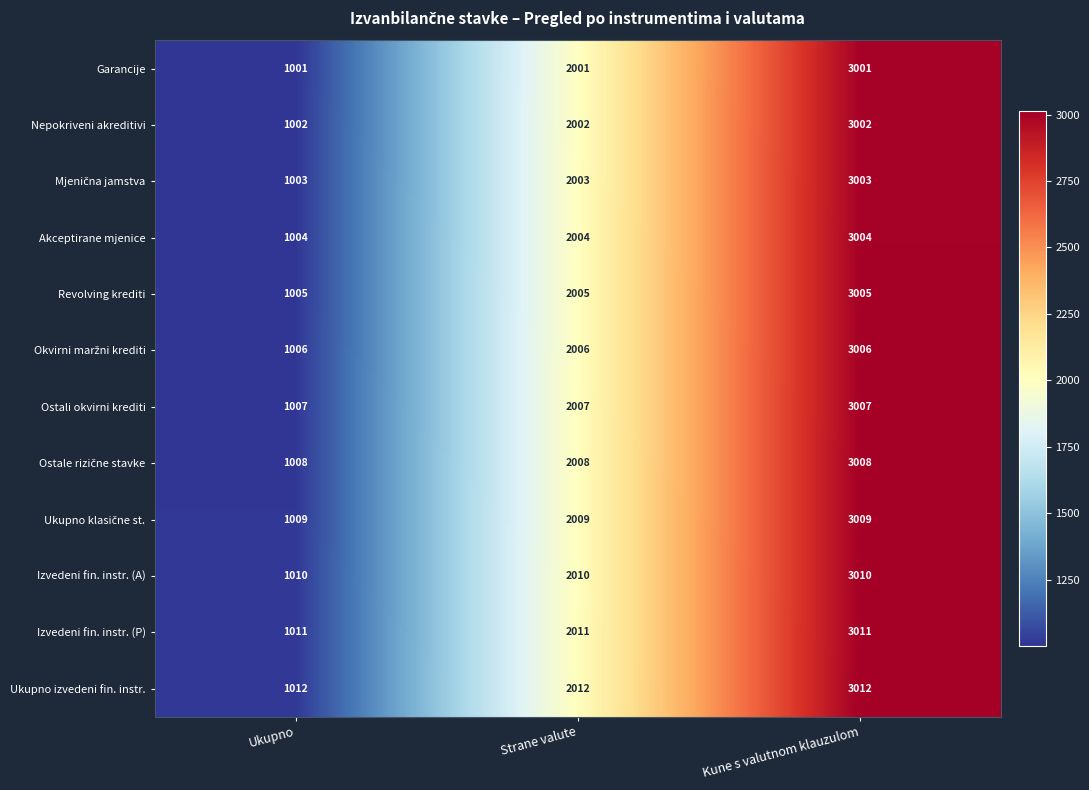

What is the sum of all Garancije values?

6003